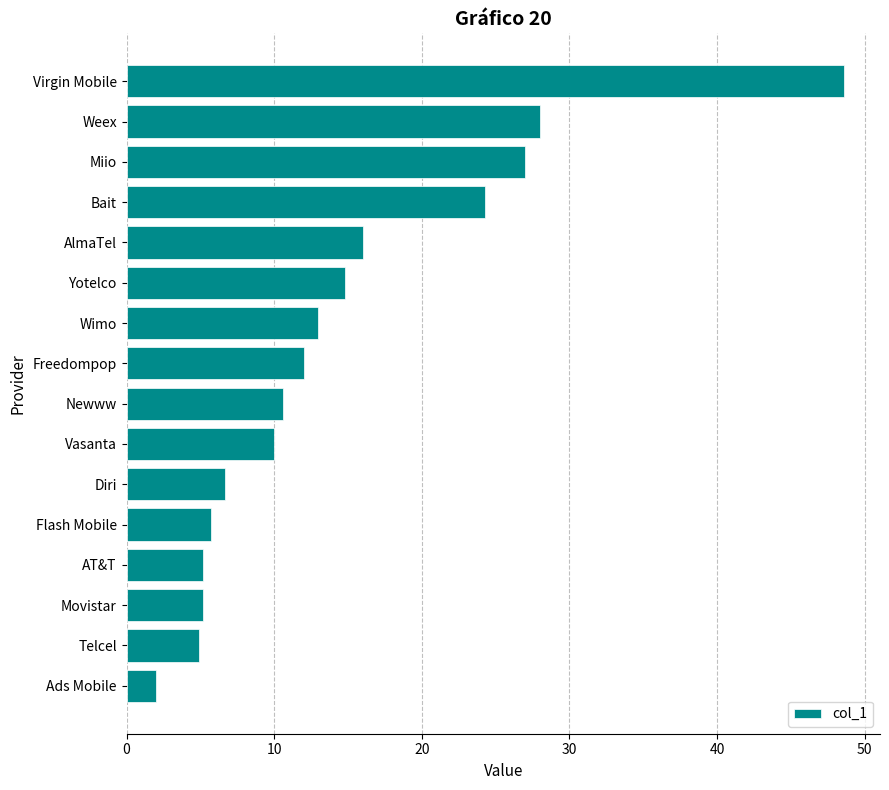

Where is the data nearest to the value 25?

Bait